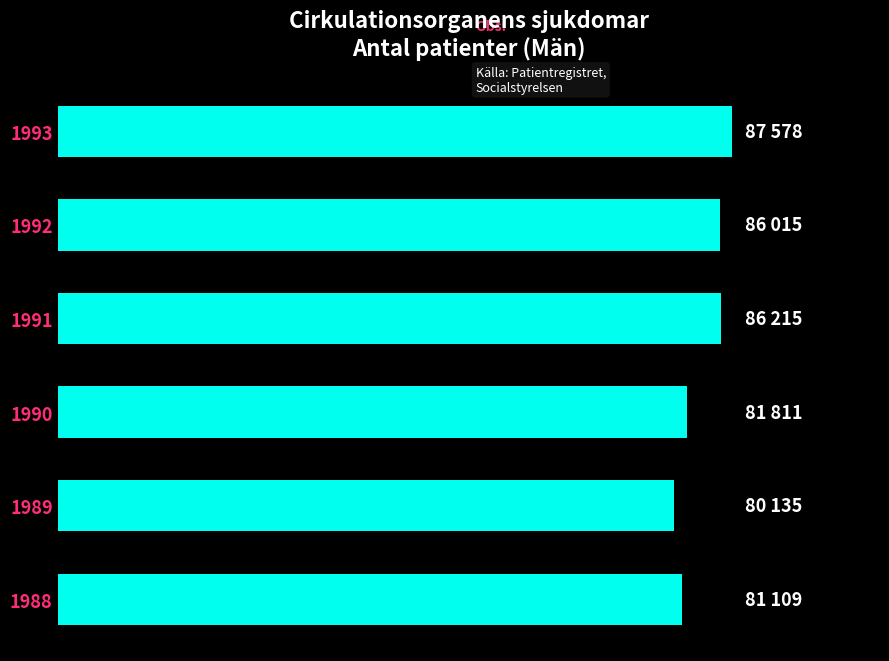

Are the bars horizontal?

Yes